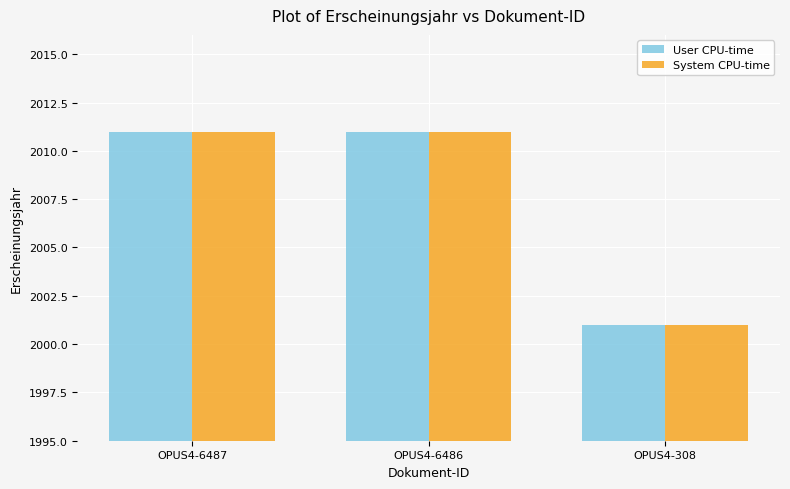

How many data points in User CPU-time are less than 2011?

1